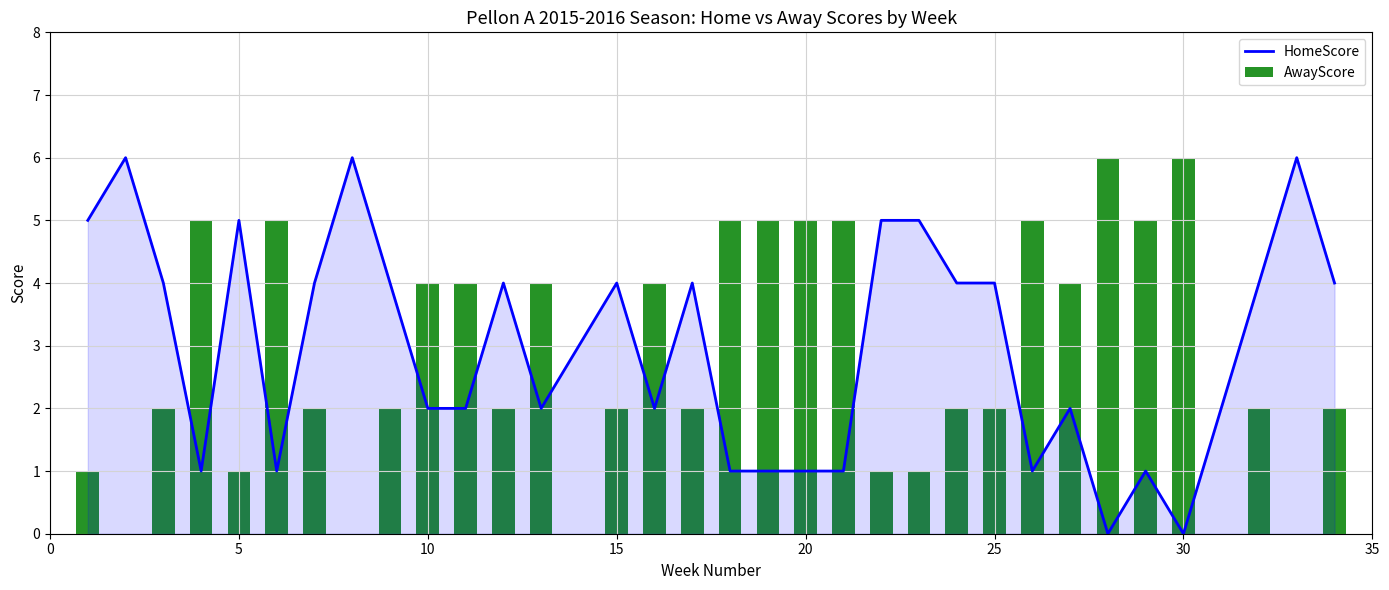

List the series in order of their peak value, lowest first.

HomeScore, AwayScore